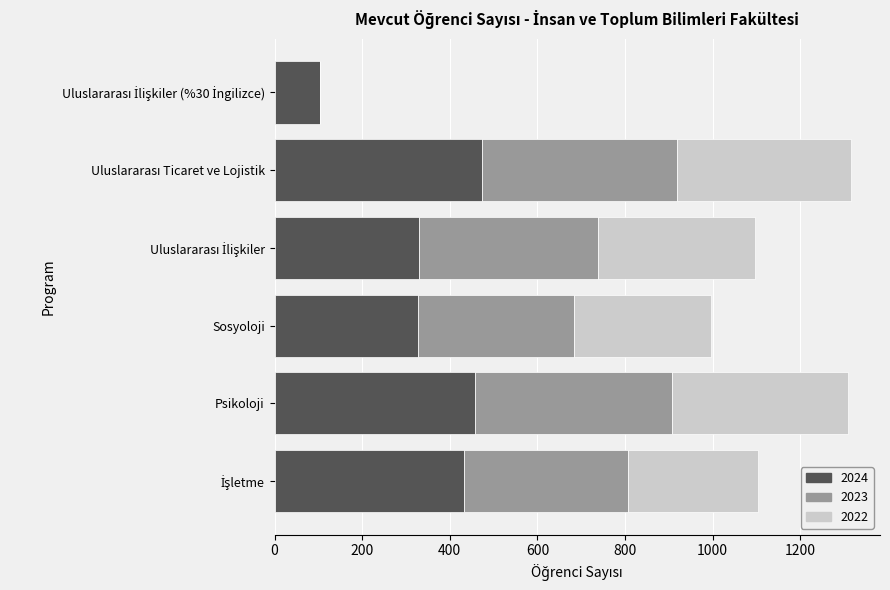

What is the sum of all 2024 values?

2124